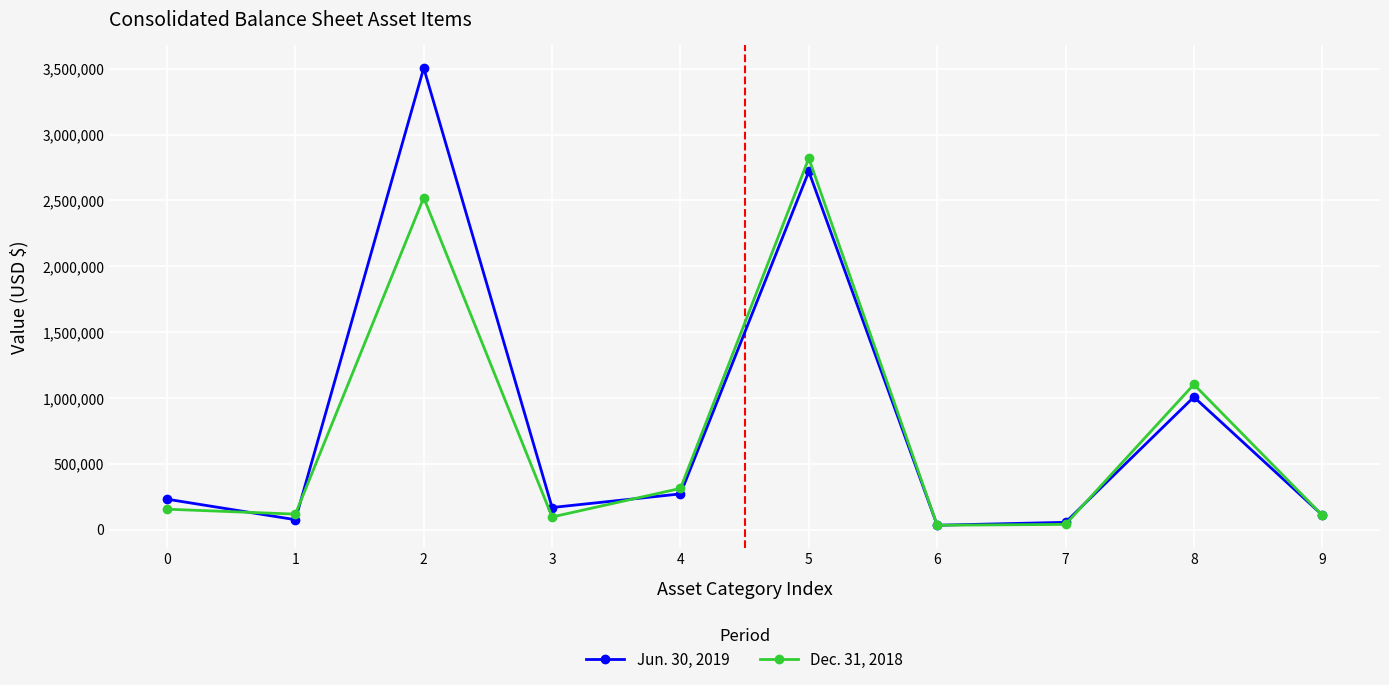

What is the sum of the Dec. 31, 2018 values at 6 and 8?

1136214